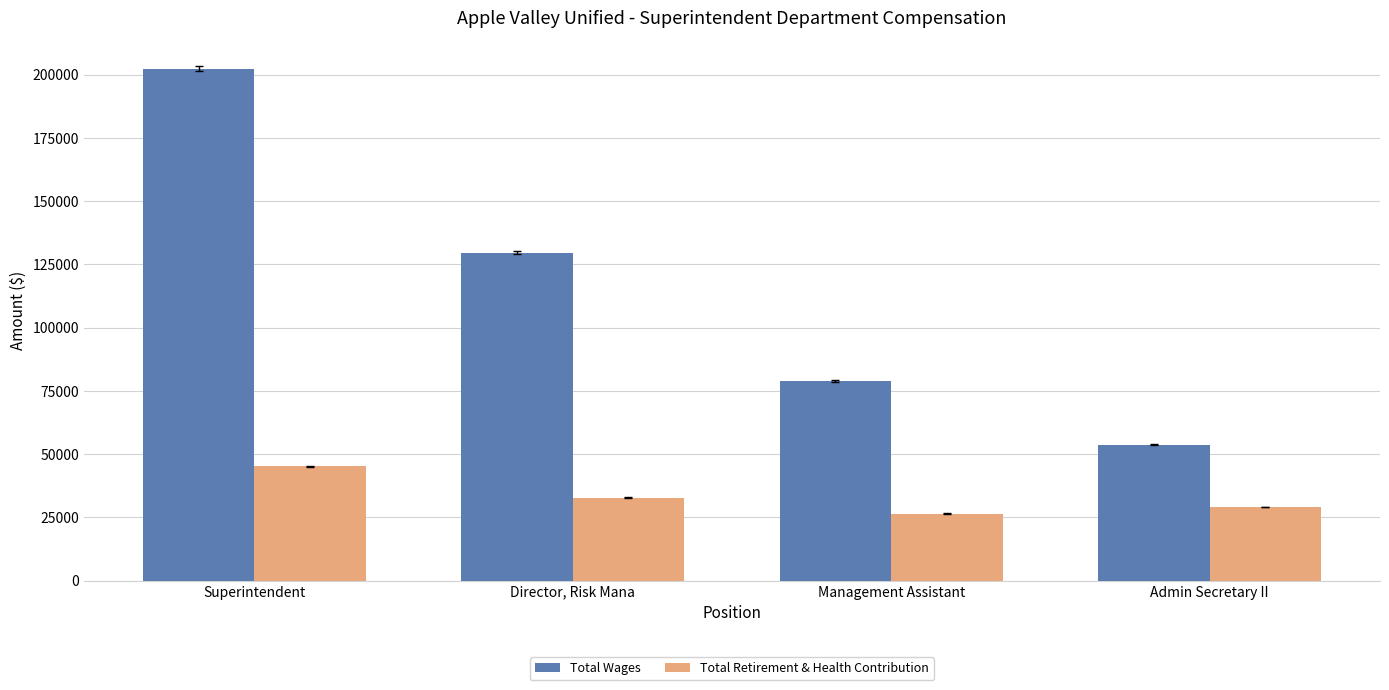

Where is Total Retirement & Health Contribution nearest to the value 35856?

Director, Risk Mana